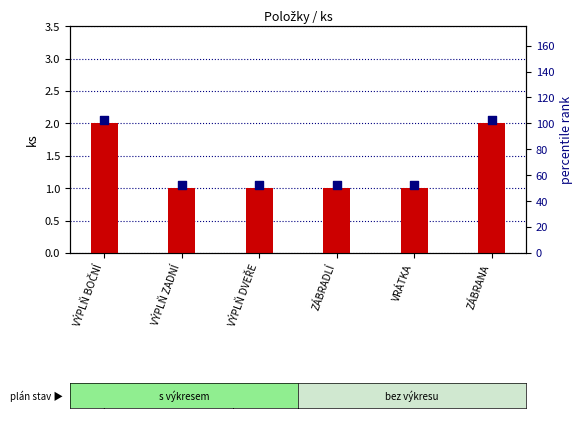

Which series contains the highest Y value?

percentile rank within the sample